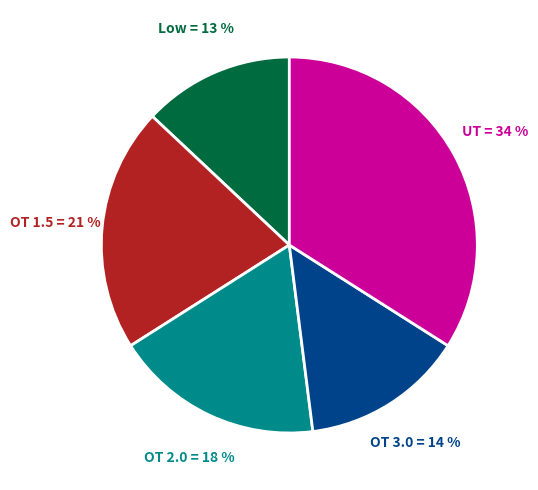

Is there a majority slice in this chart?

No